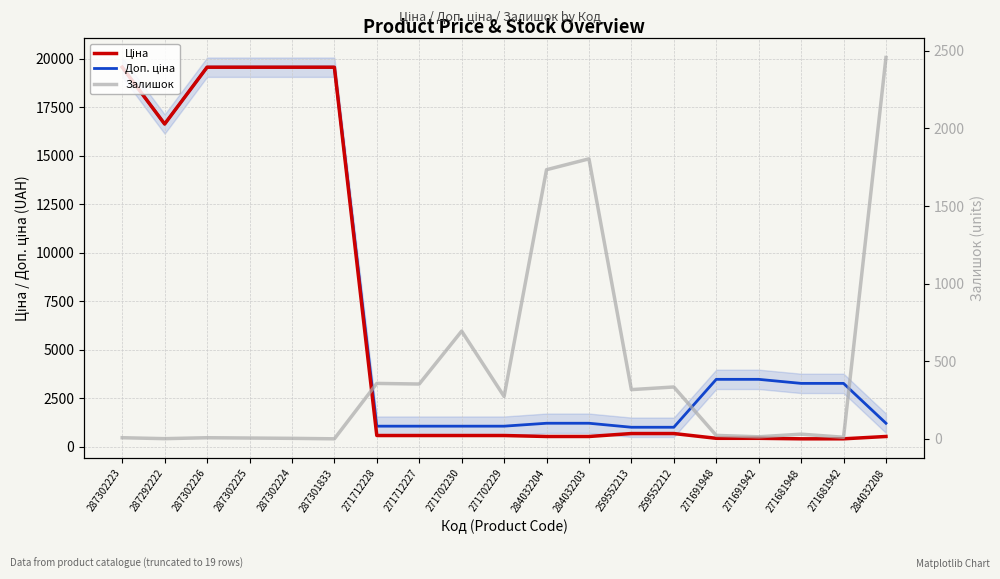

Is the value of Доп. ціна at 287302226 greater than the value of Залишок at 287302225?

Yes